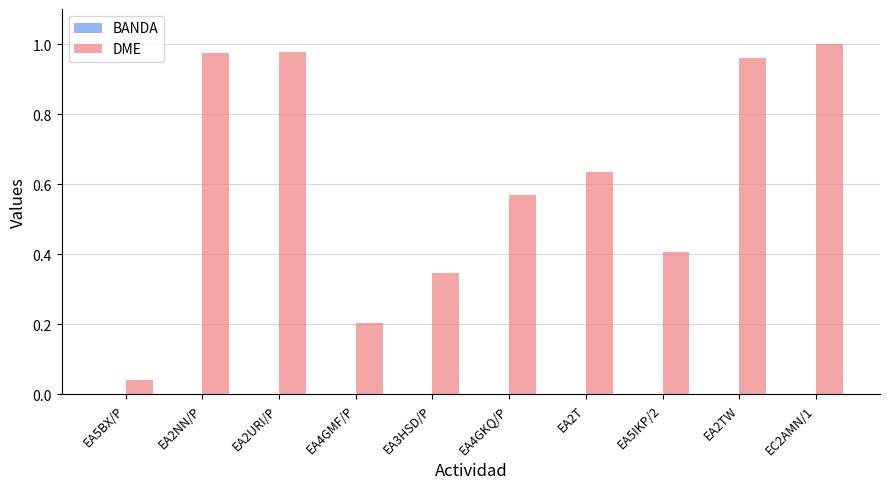

Which series changed the most between EA5BX/P and EA4GKQ/P?

DME